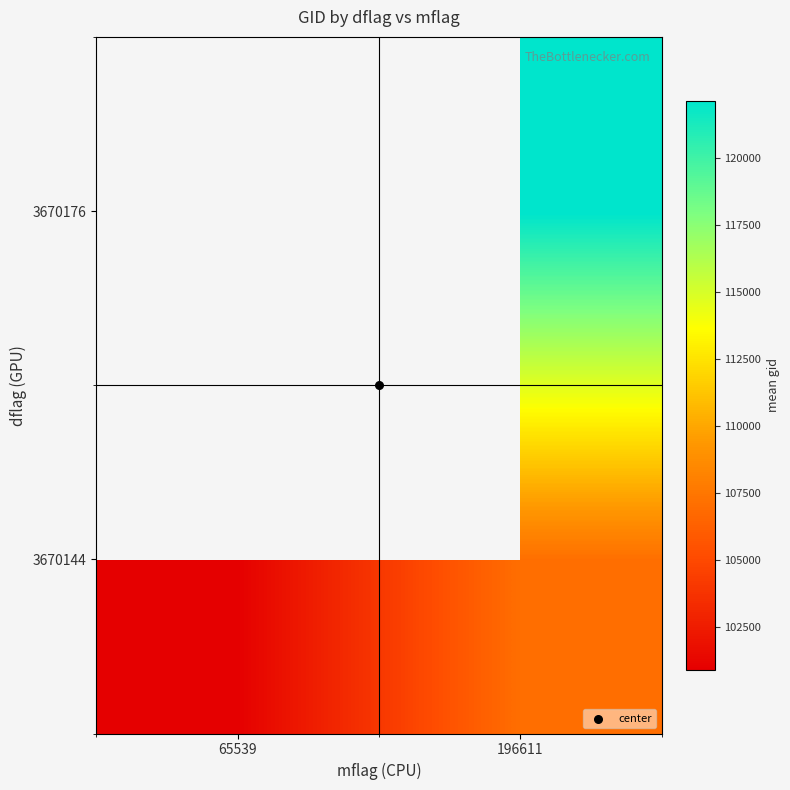

What is the minimum value shown in the chart?

100912.0